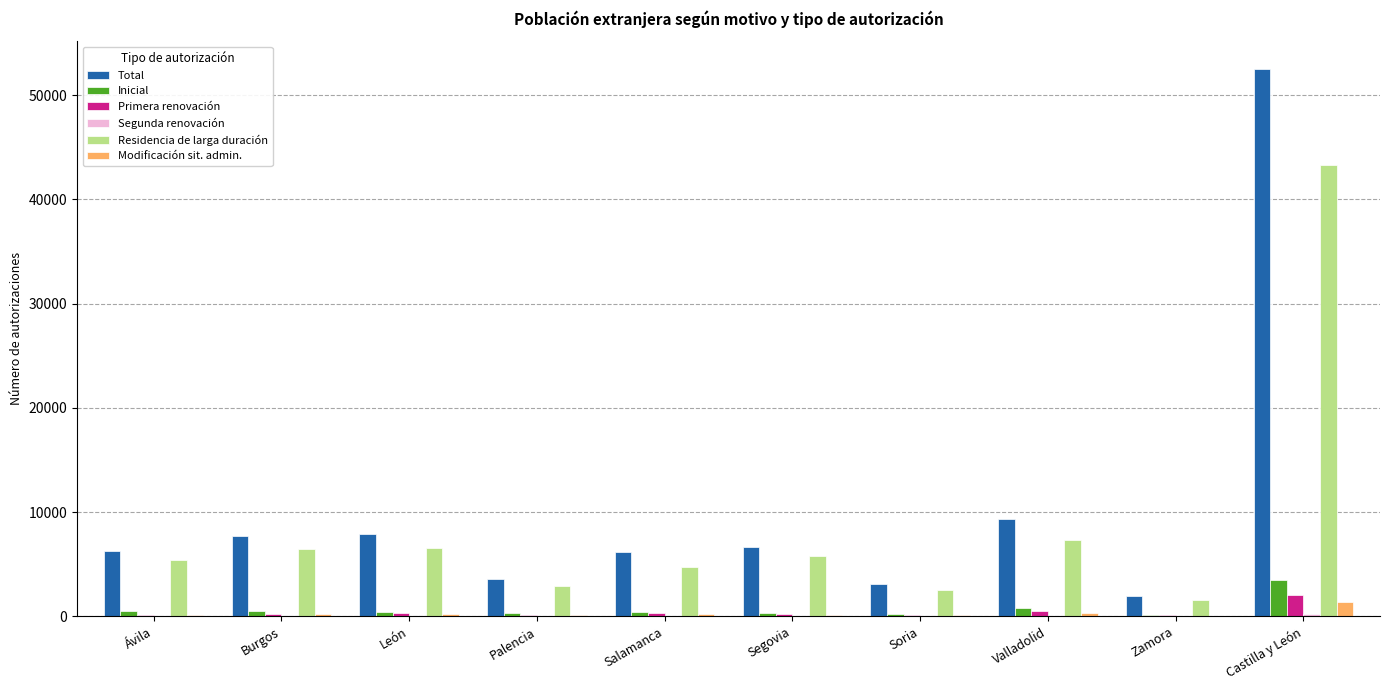

How many groups of bars are there?

10